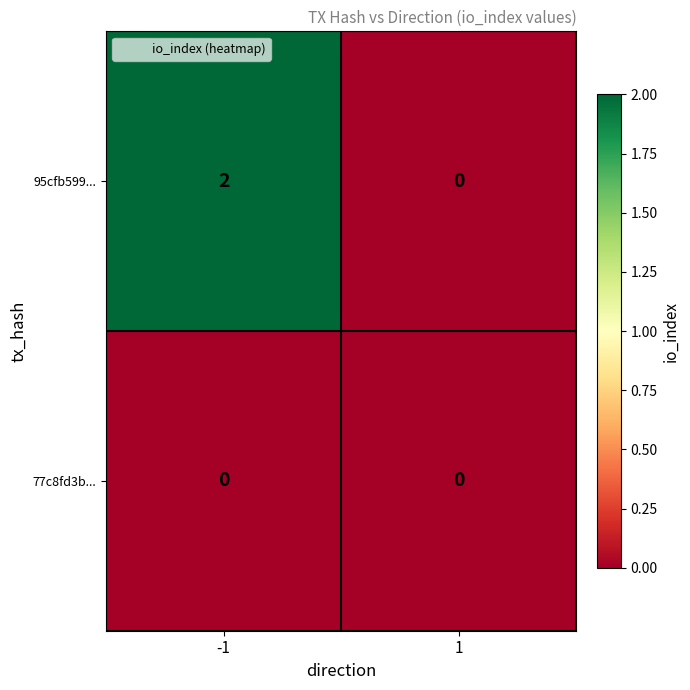

The value of 77c8fd3b... at -1 is 0. True or false?

True